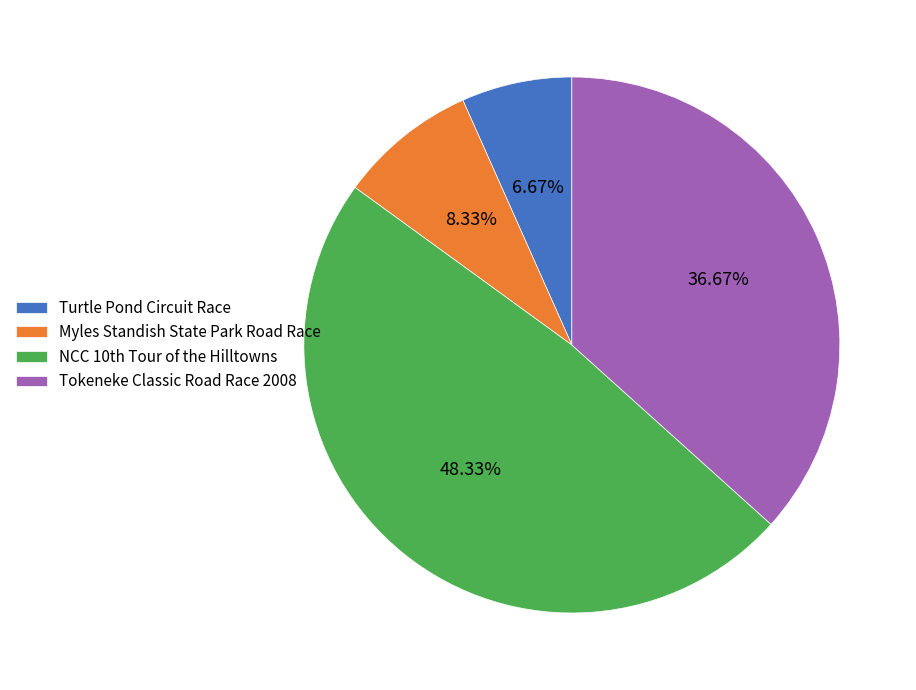

Which category has the biggest portion of the pie?

NCC 10th Tour of the Hilltowns